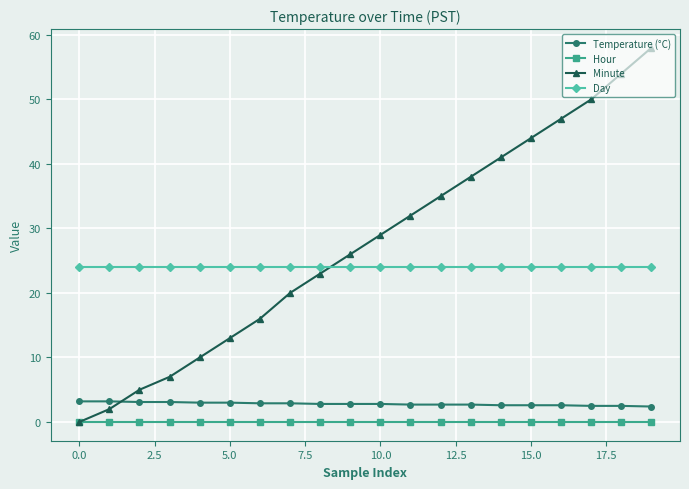

Which series ends up on top after the final intersection of Day and Minute?

Minute